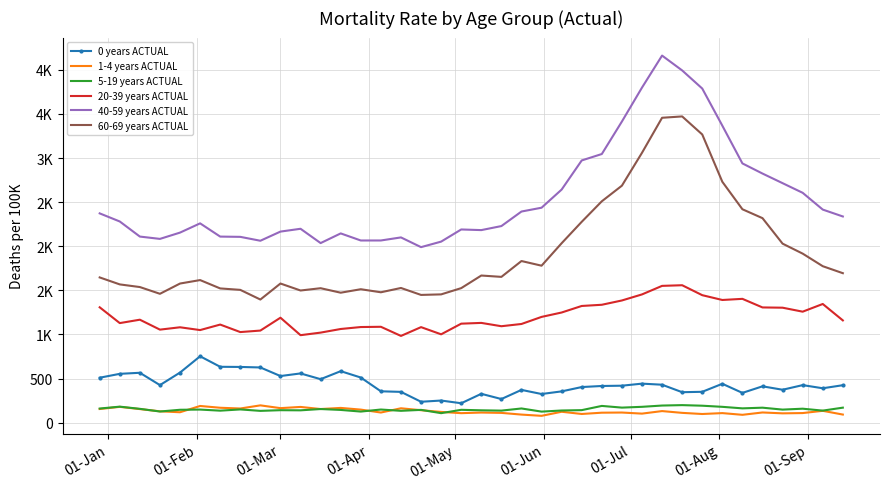

What is the minimum value shown in the chart?

77.1